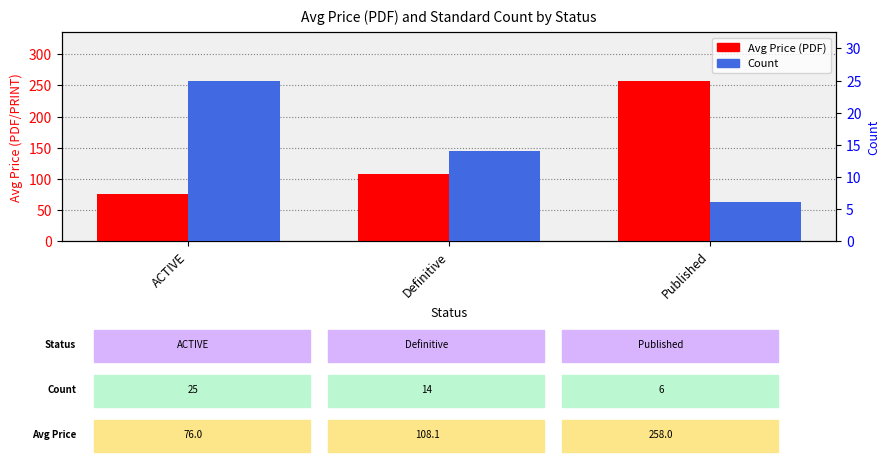

What is the minimum value shown in the chart?

6.0